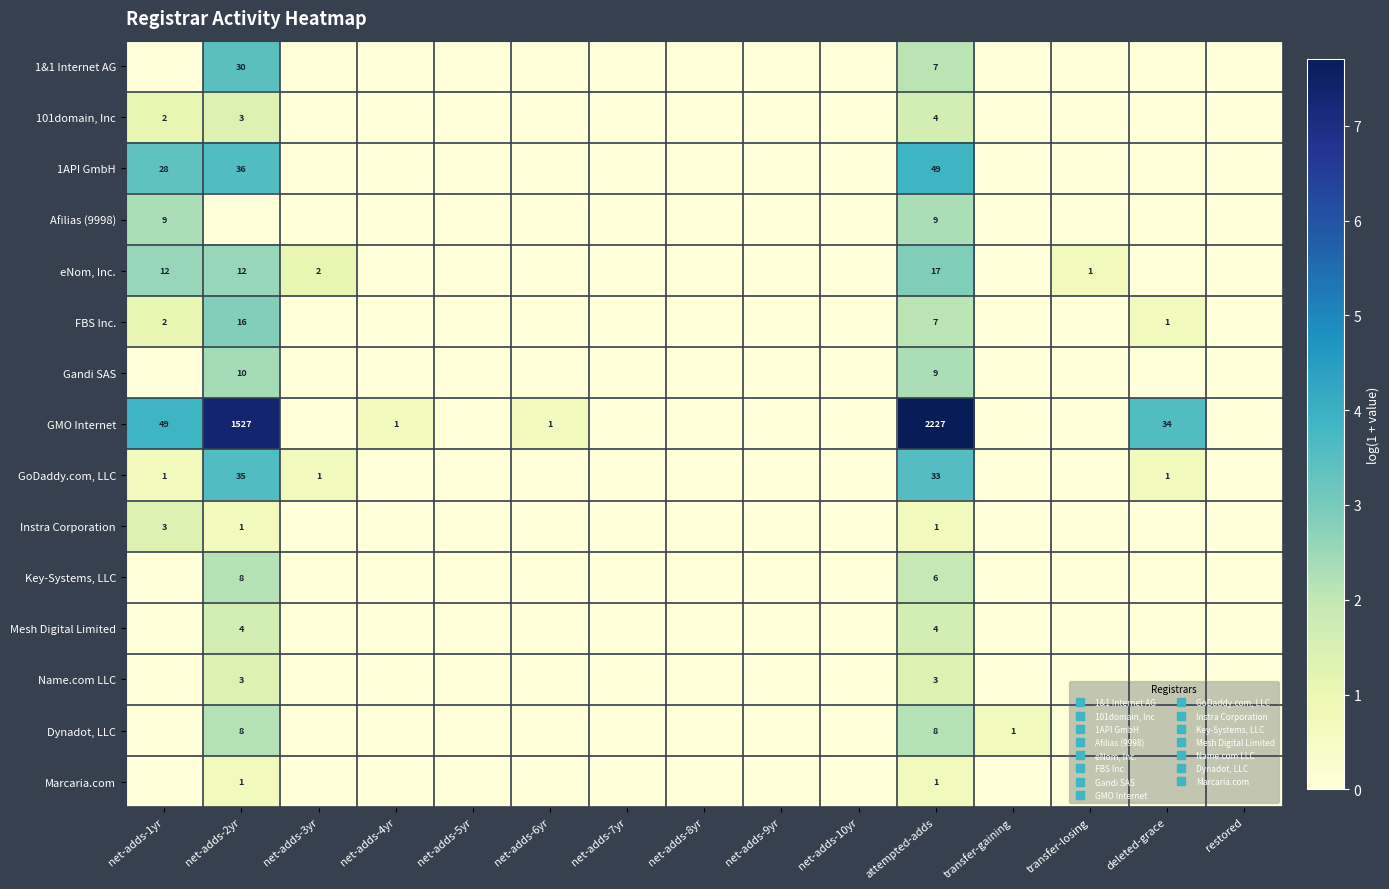

How many positive values does the Key-Systems, LLC series have?

2